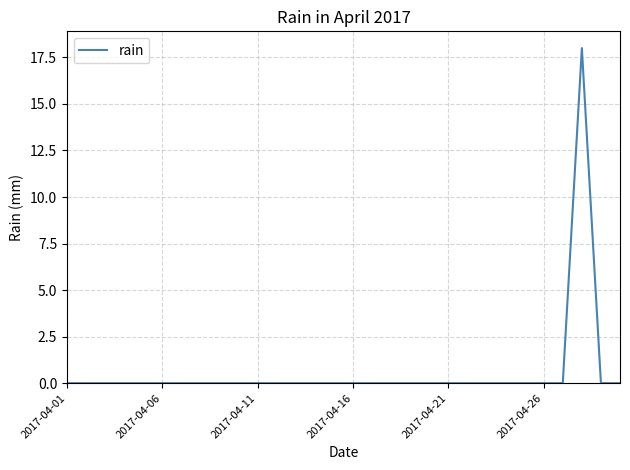

What is the greatest value displayed?

18